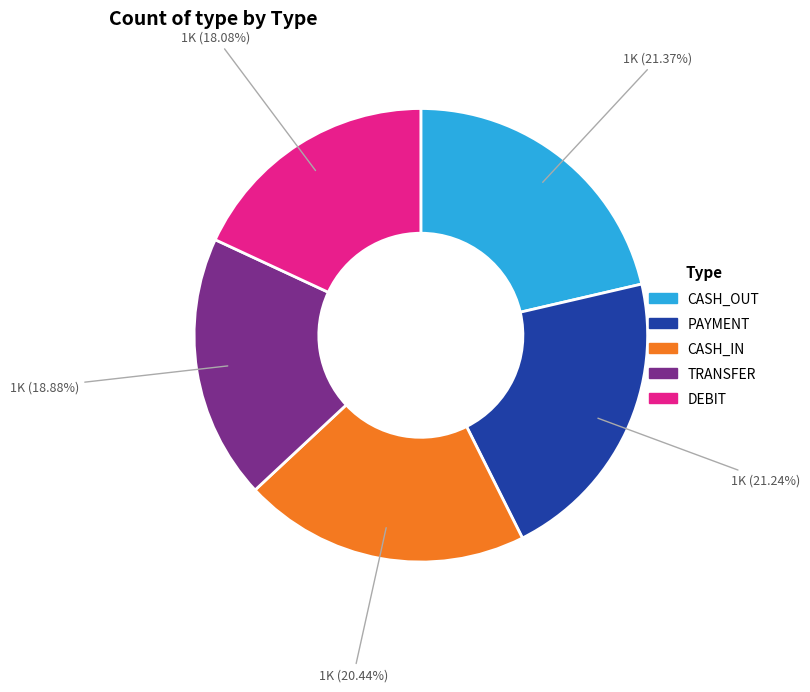

Is there any slice that represents more than half of the pie?

No